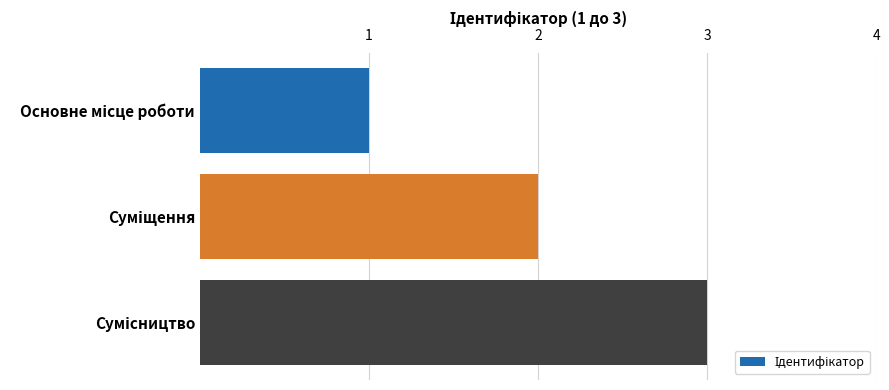

What is the sum of all values?

6